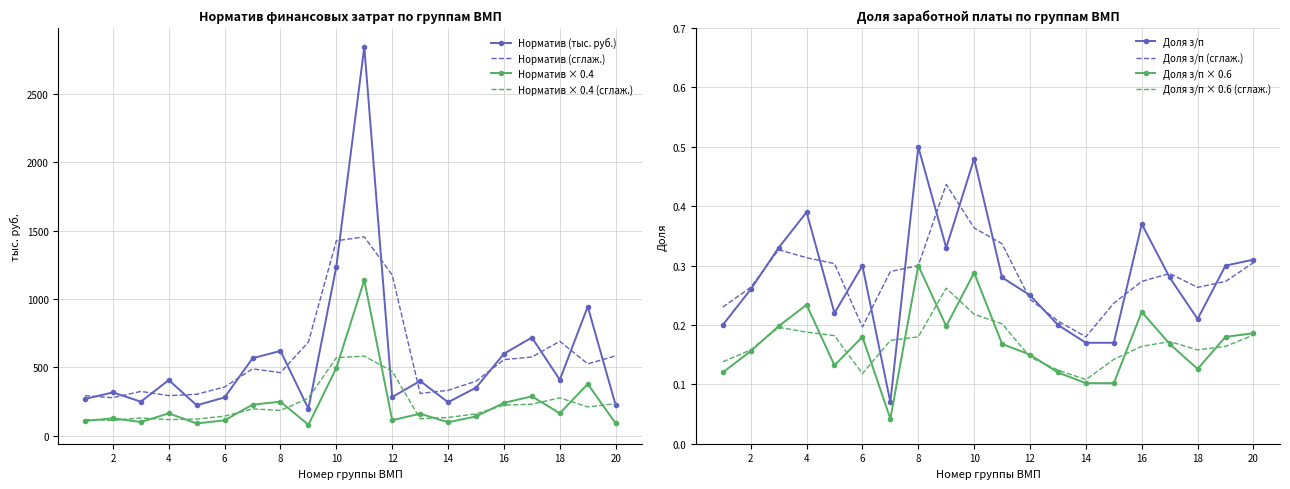

What is the highest value of the Норматив (тыс. руб.) series?

2843.1